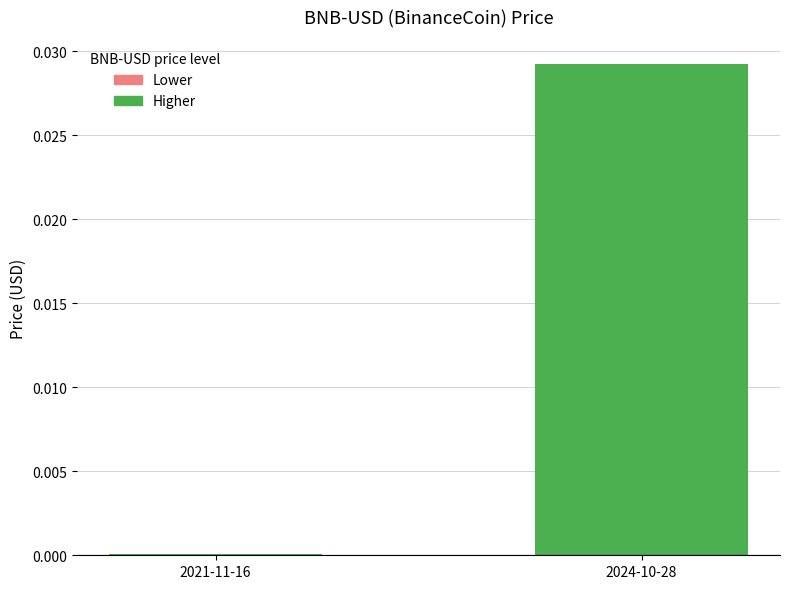

What position from the left is 2021-11-16?

1